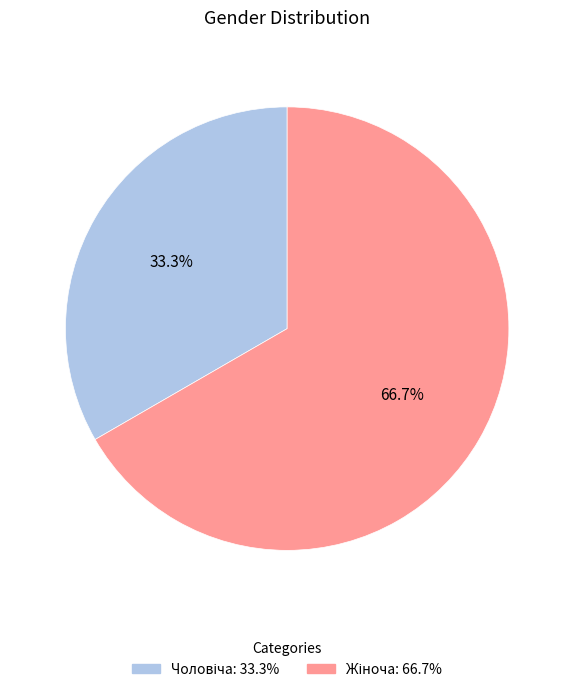

Is there any slice that represents more than half of the pie?

Yes